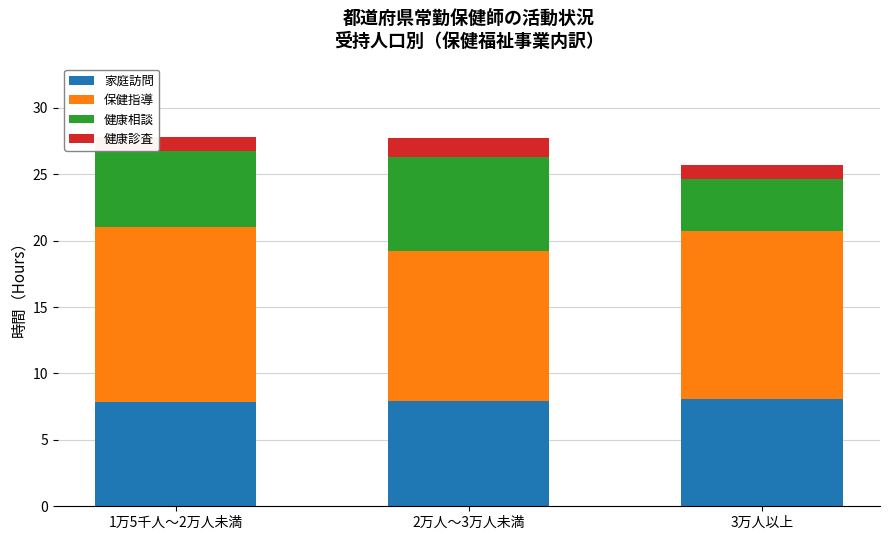

What is the minimum value for 家庭訪問?

7.8